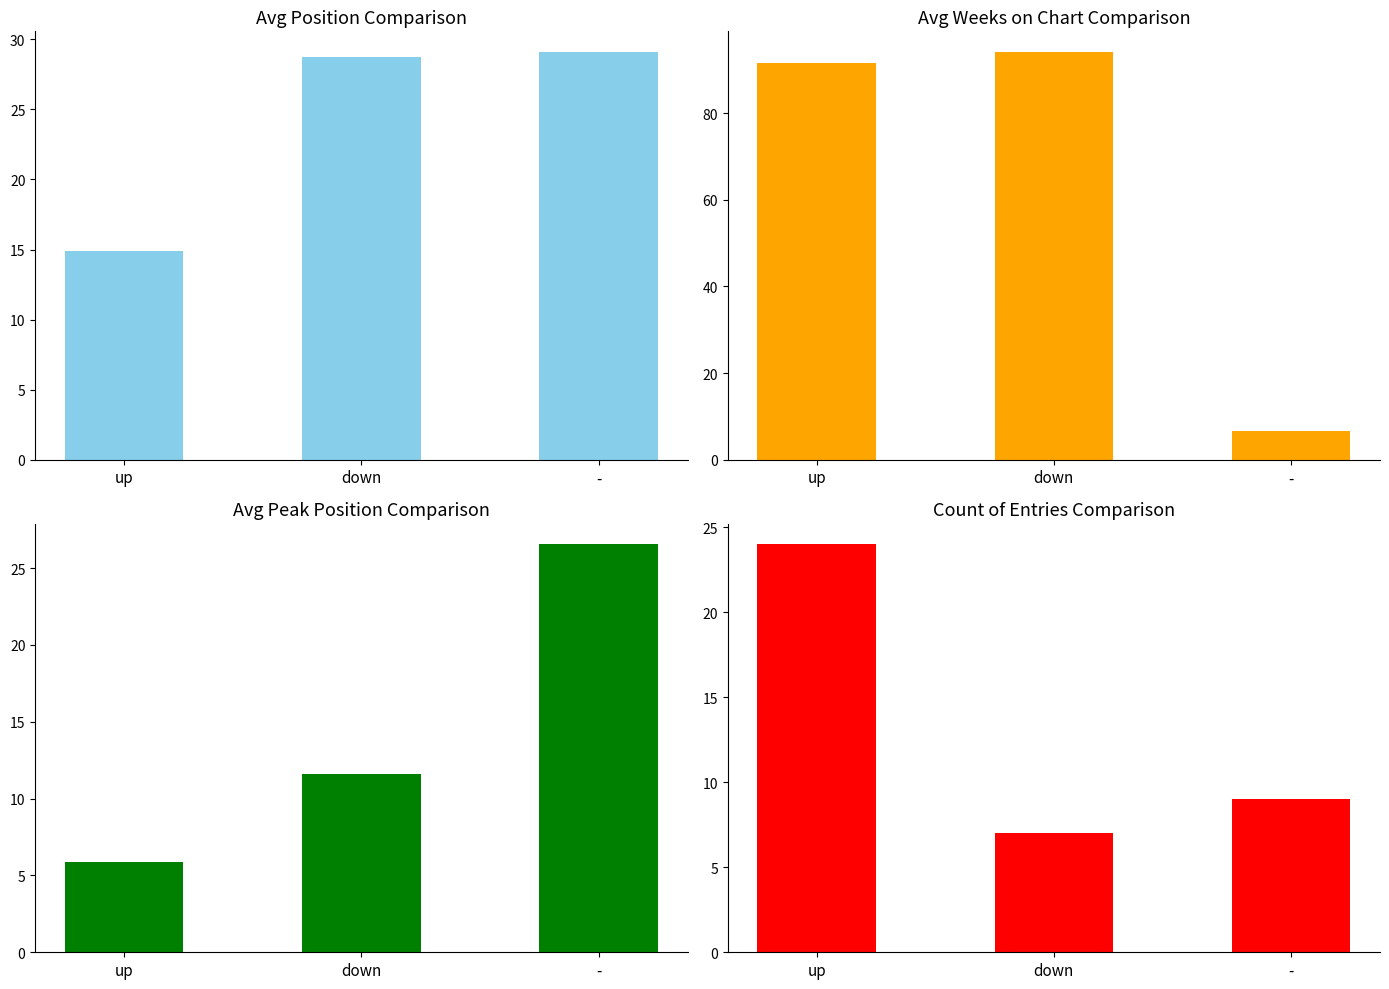

What is the lowest value of the Avg Peak Position series?

5.9